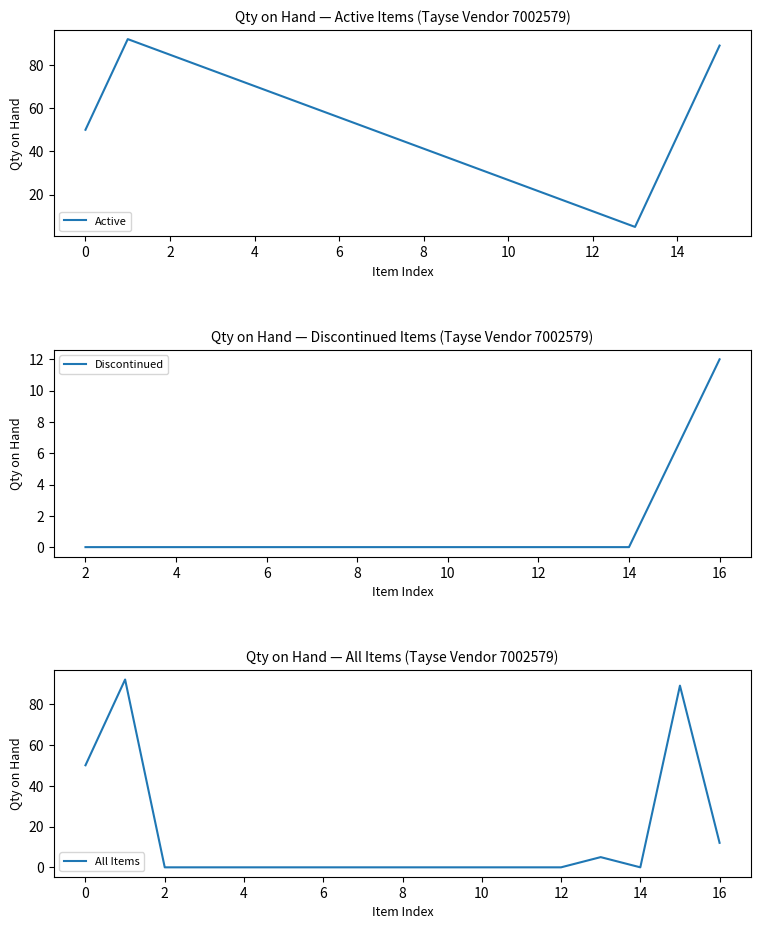

In Active, how many points are higher than both neighbors (excluding endpoints)?

1